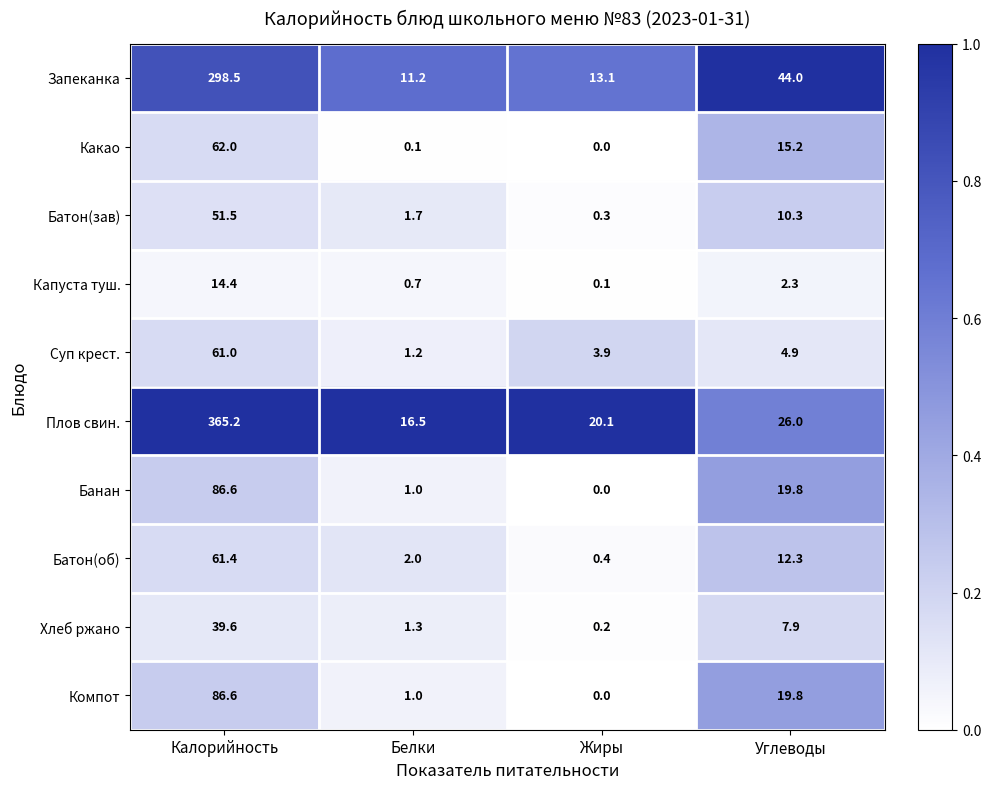

What is the spread (max minus min) of values at Калорийность?

350.8